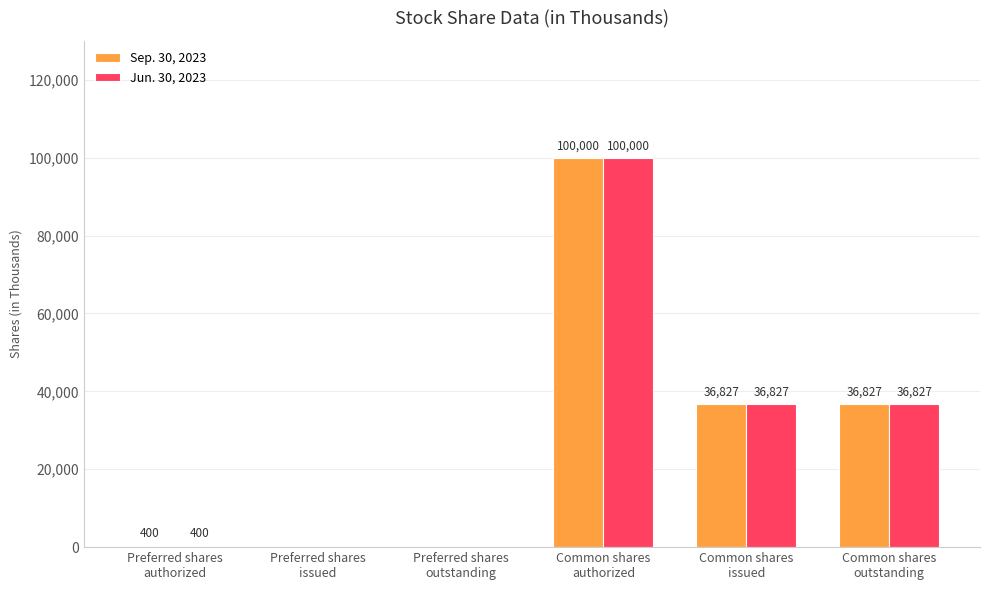

What is the maximum value shown in the chart?

100000